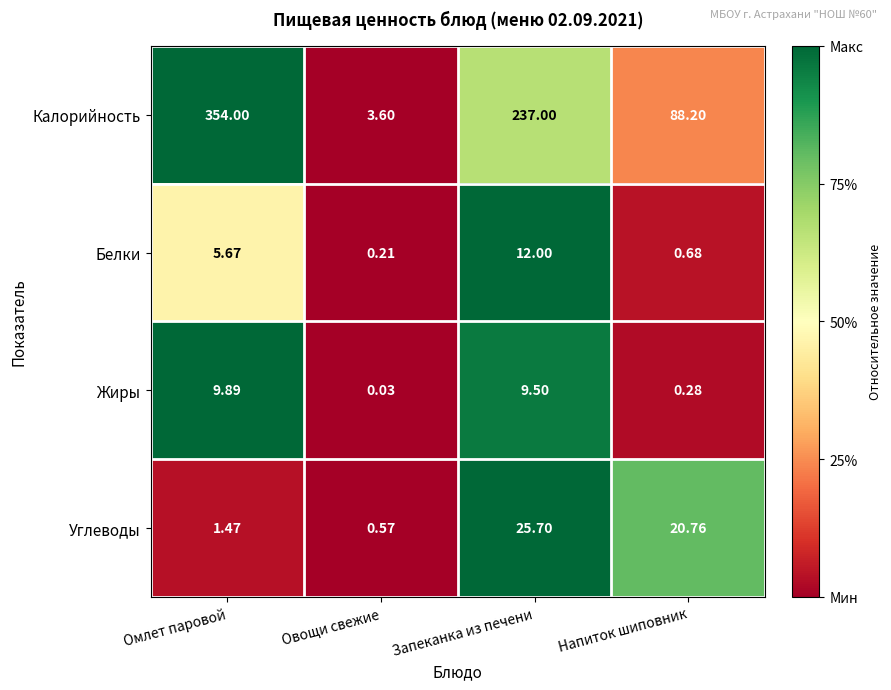

At which label does Жиры first exceed 9?

Омлет паровой